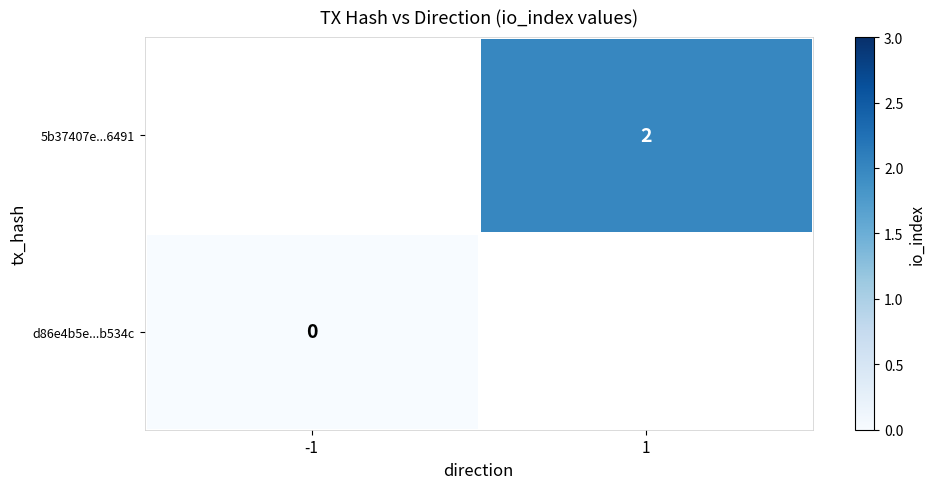

The 5b37407e...6491 series shows 1 at 1. True or false?

False